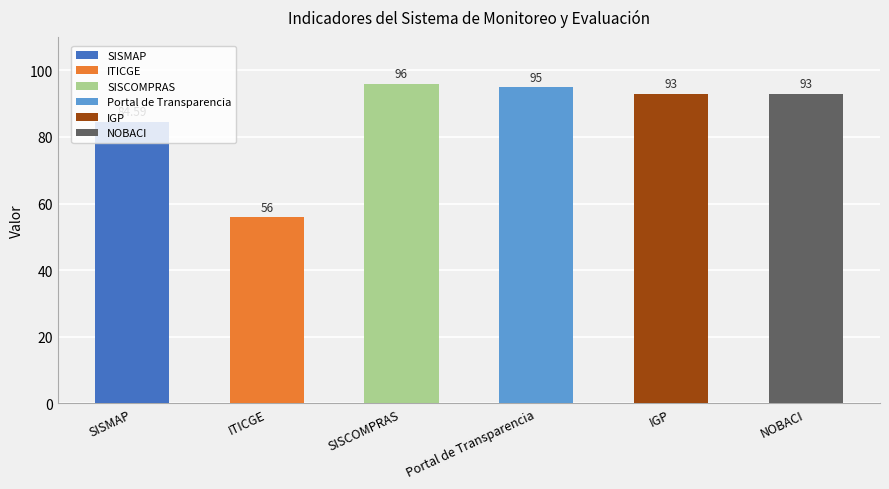

What is the label of the 2nd bar from the left?

ITICGE